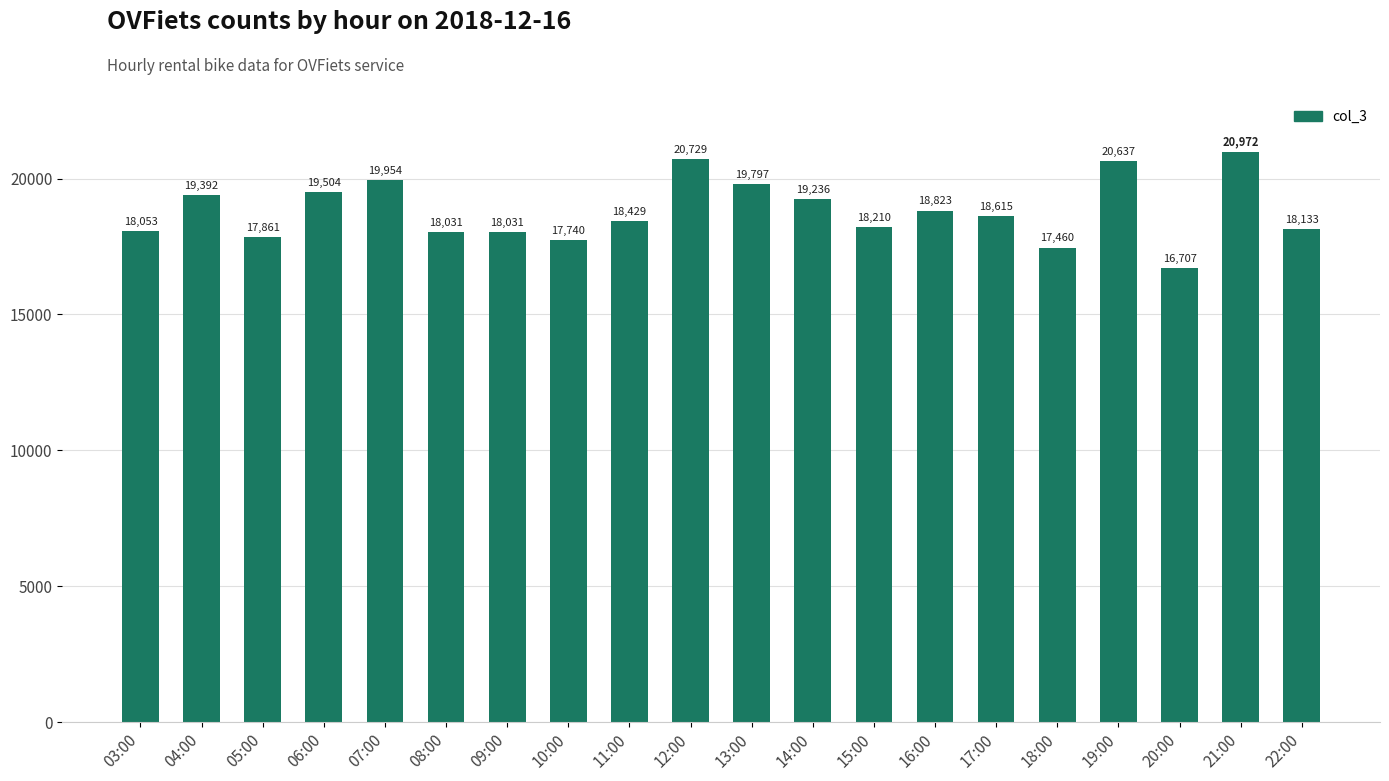

Which category has the lowest value across all series?

20:00